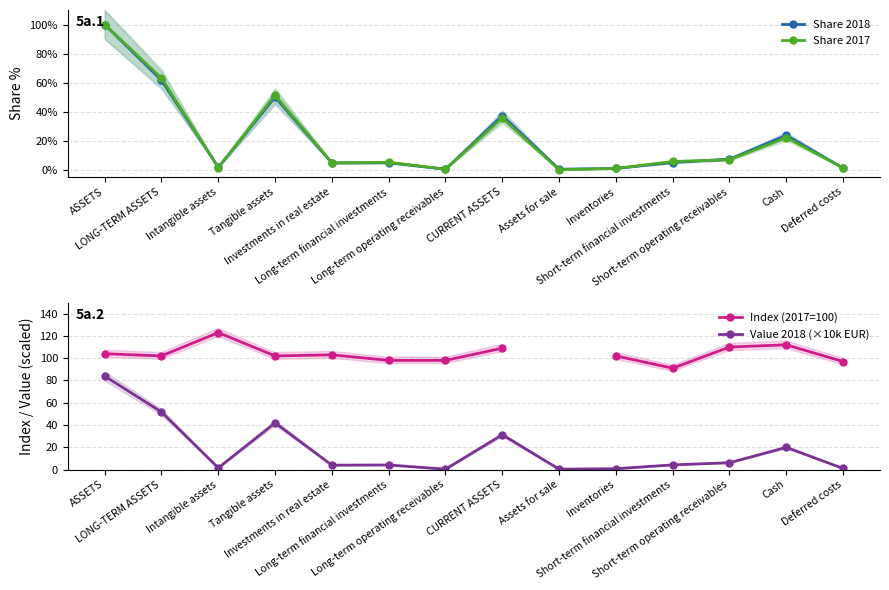

At which label does Share 2018 reach its peak?

ASSETS